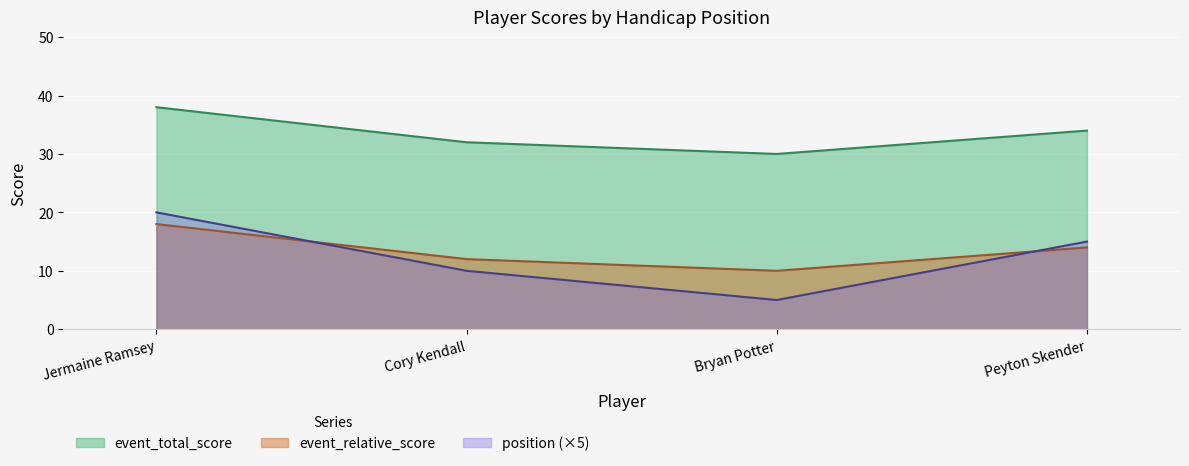

How many data points in event_total_score are less than 34?

2